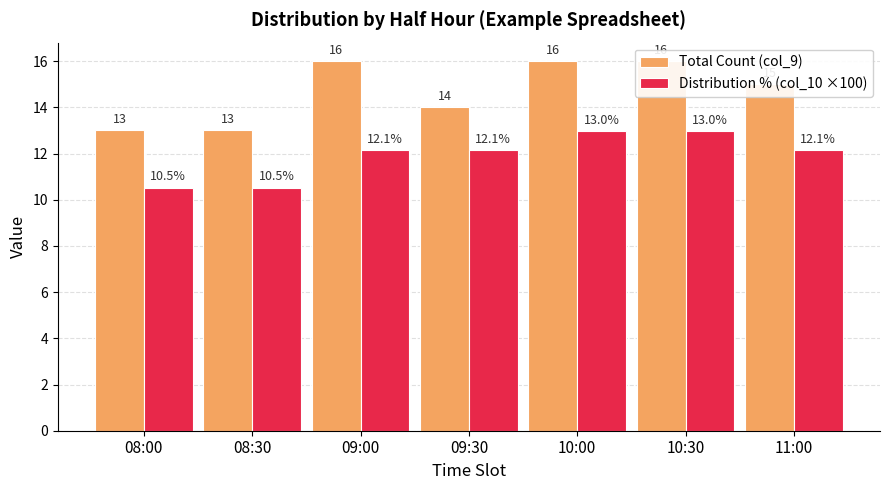

How many bars are there in each group?

2